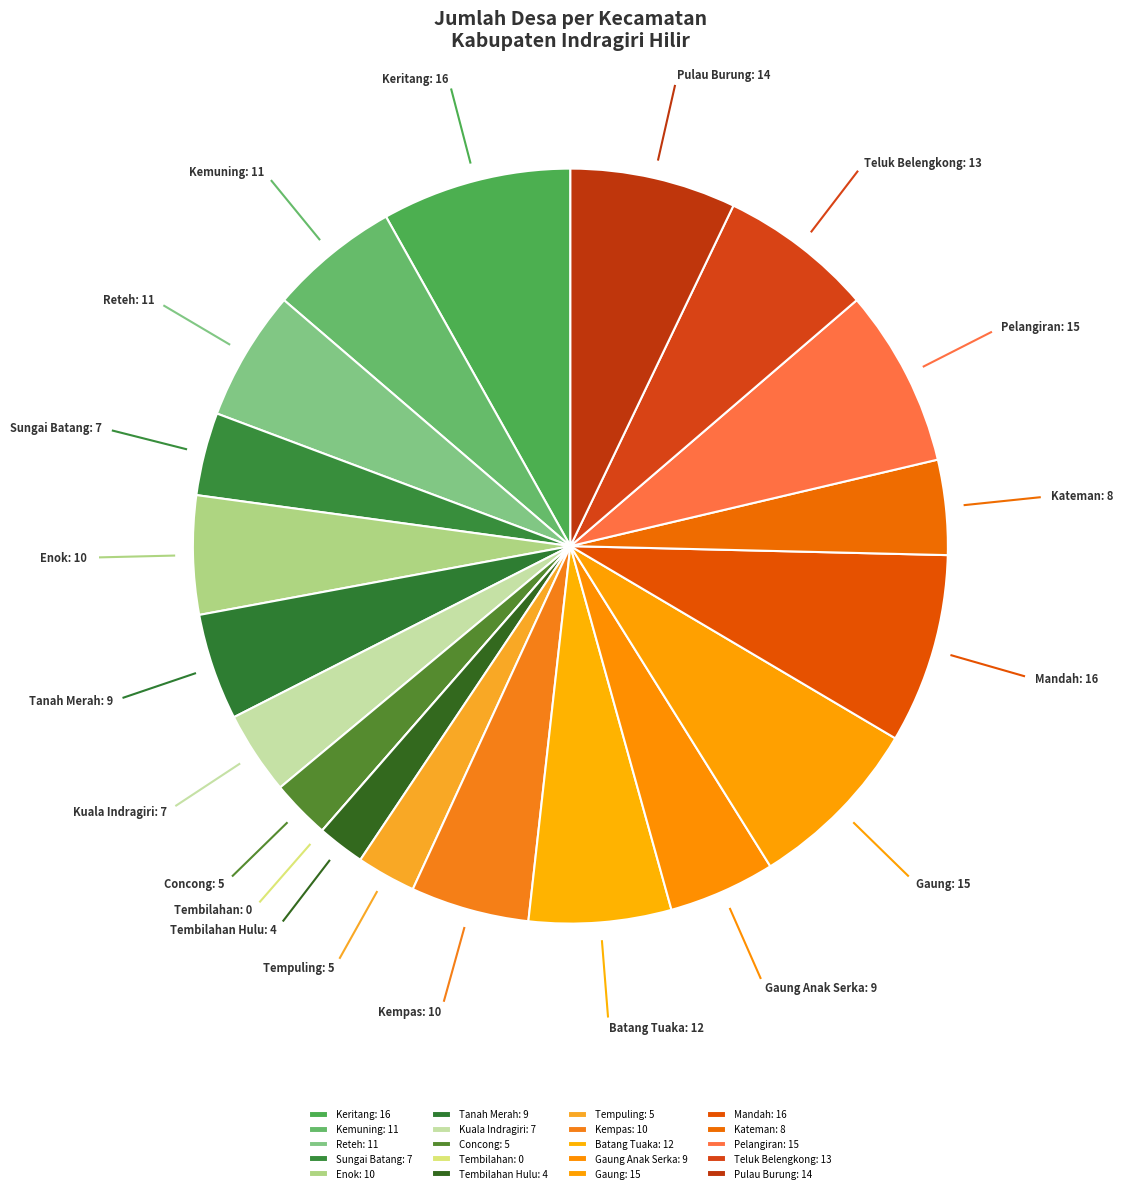

Is the sum of Tanah Merah: 9 and Kempas: 10 greater than half?

No